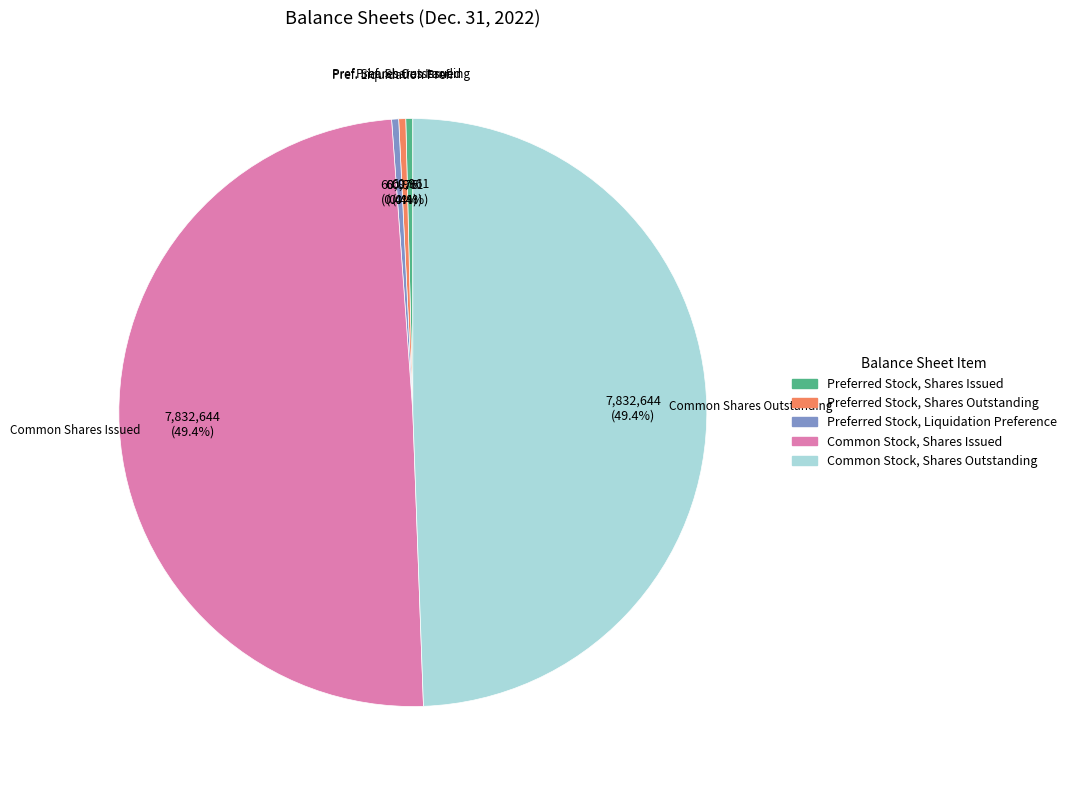

Approximately how many times larger is the value at Common Stock, Shares Outstanding compared to Common Stock, Shares Issued?

1.0